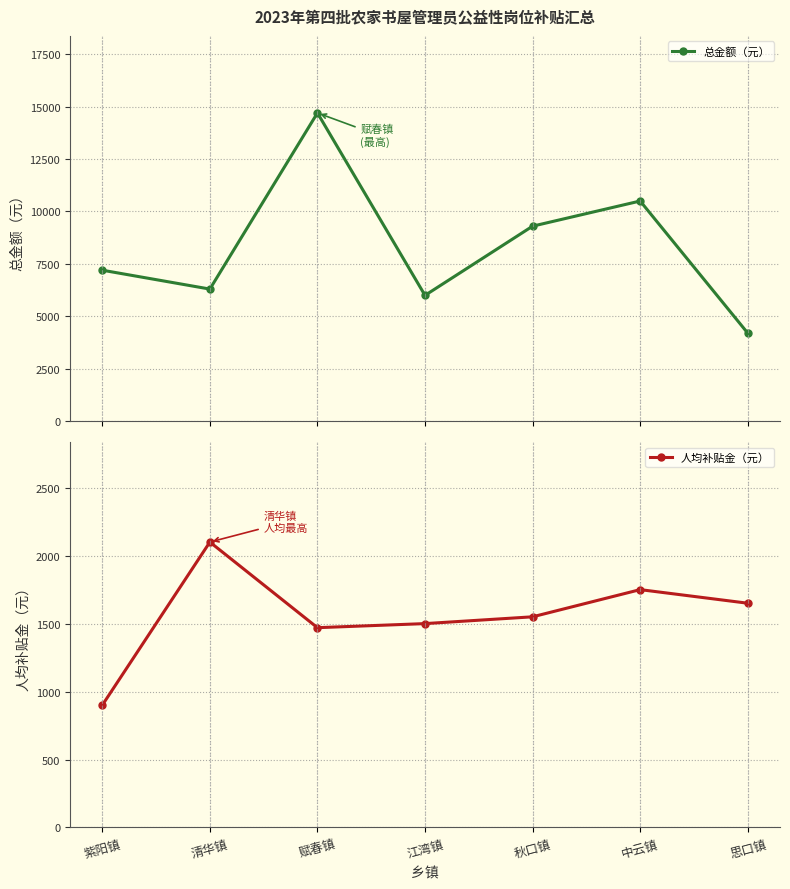

At which category does 总金额（元） reach its first local peak?

赋春镇